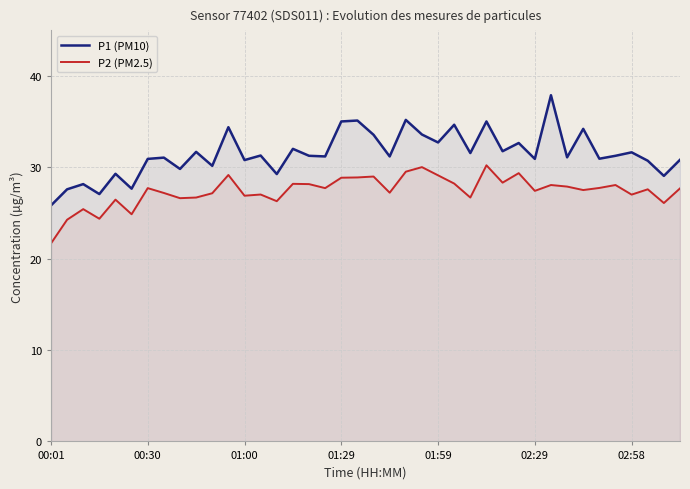

Which series has the largest total across all categories?

P1 (PM10)